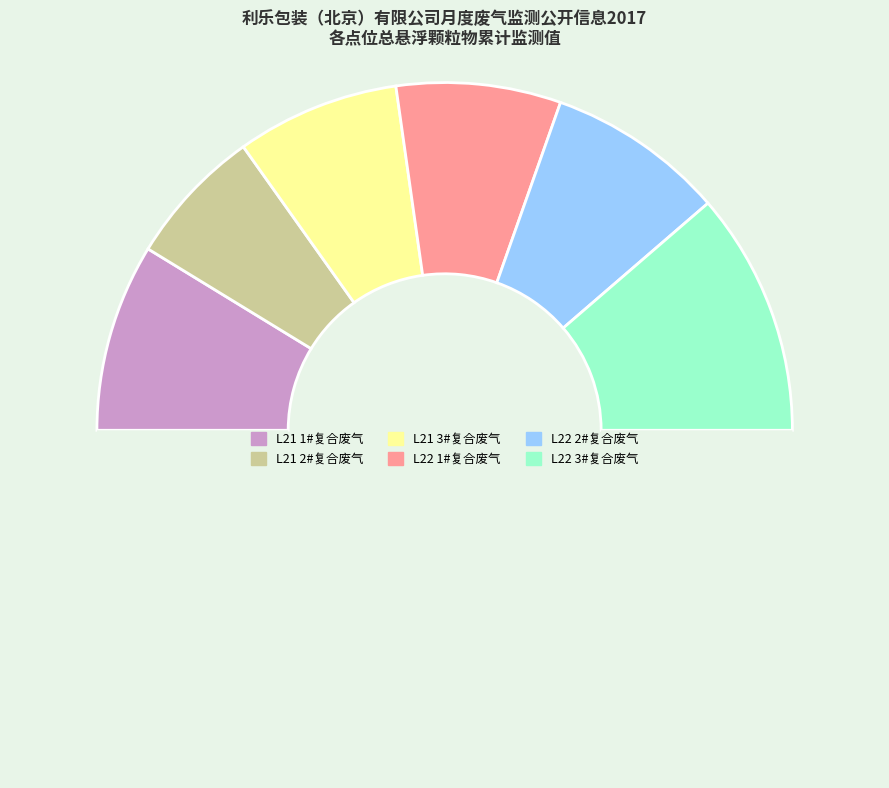

Count the number of slices in the pie.

7